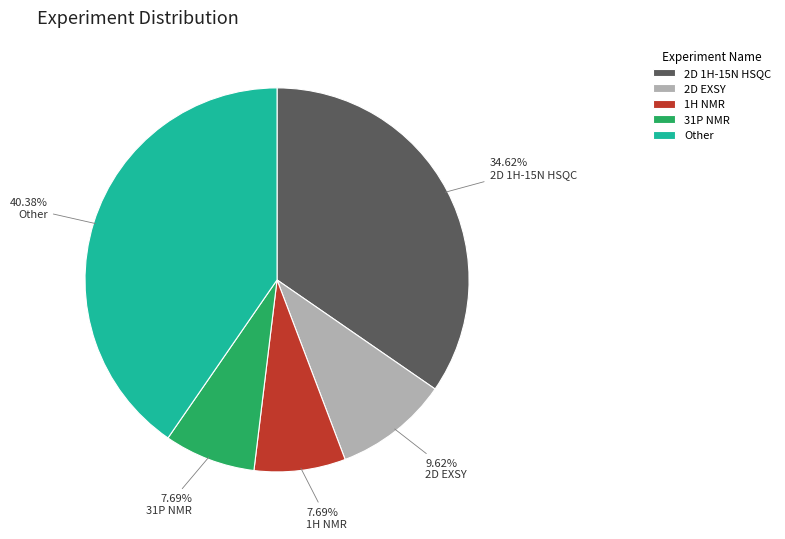

Is 2D EXSY the majority of the pie?

No